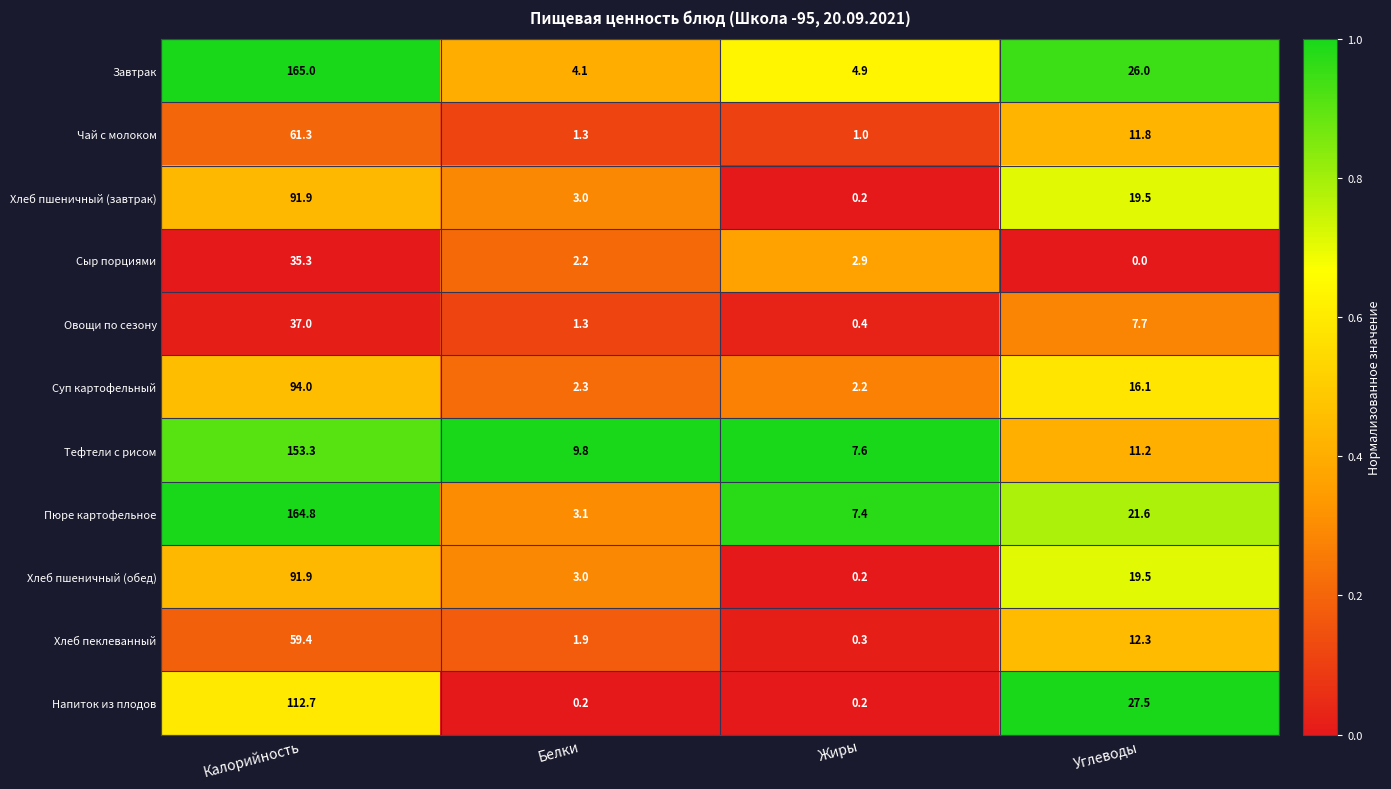

List the labels in order of Хлеб пшеничный (обед) value, smallest first.

Жиры, Белки, Углеводы, Калорийность